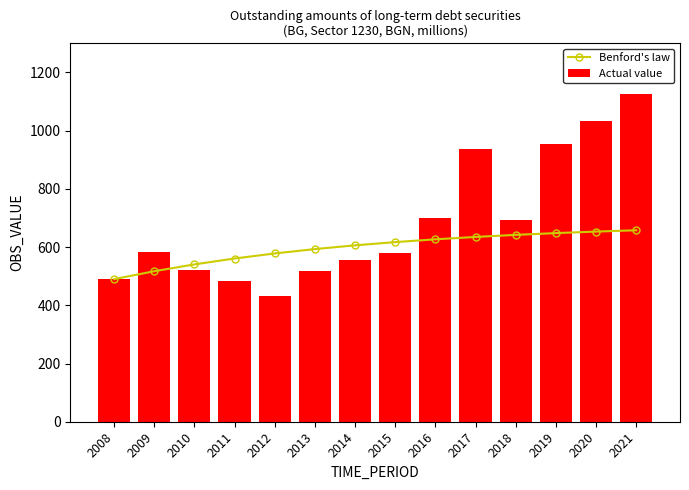

The value of Actual value at 2011 is 482.7. True or false?

True